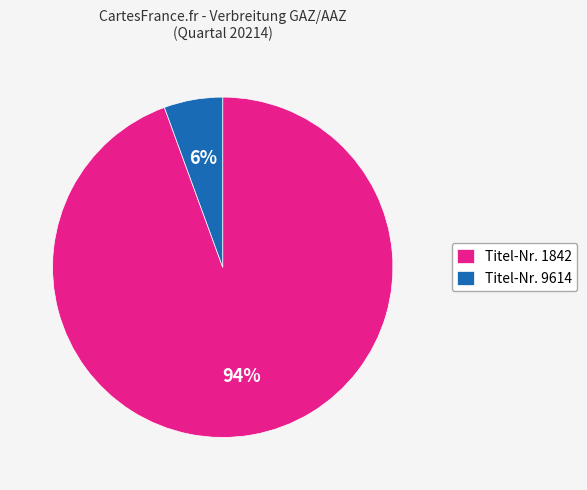

Do Titel-Nr. 1842 and Titel-Nr. 9614 together represent more than half of the pie?

Yes